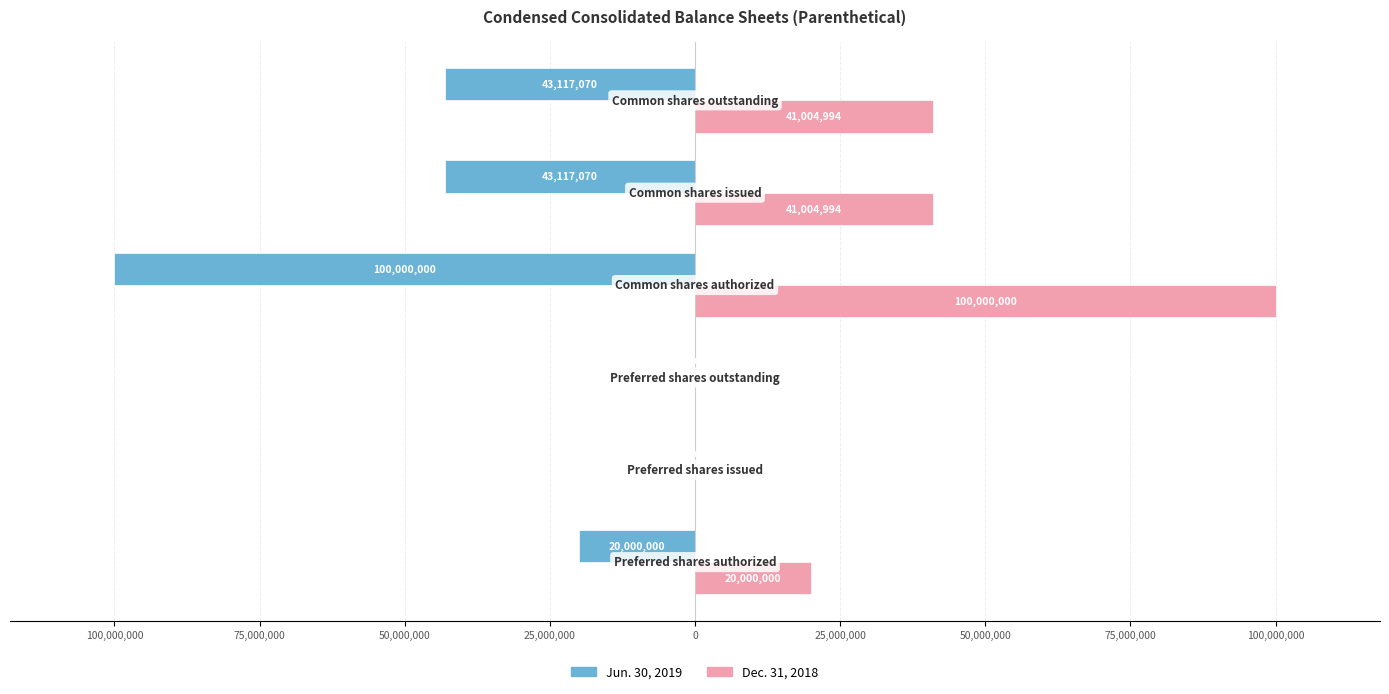

Count the Dec. 31, 2018 values in the range 0 to 41004994.

5